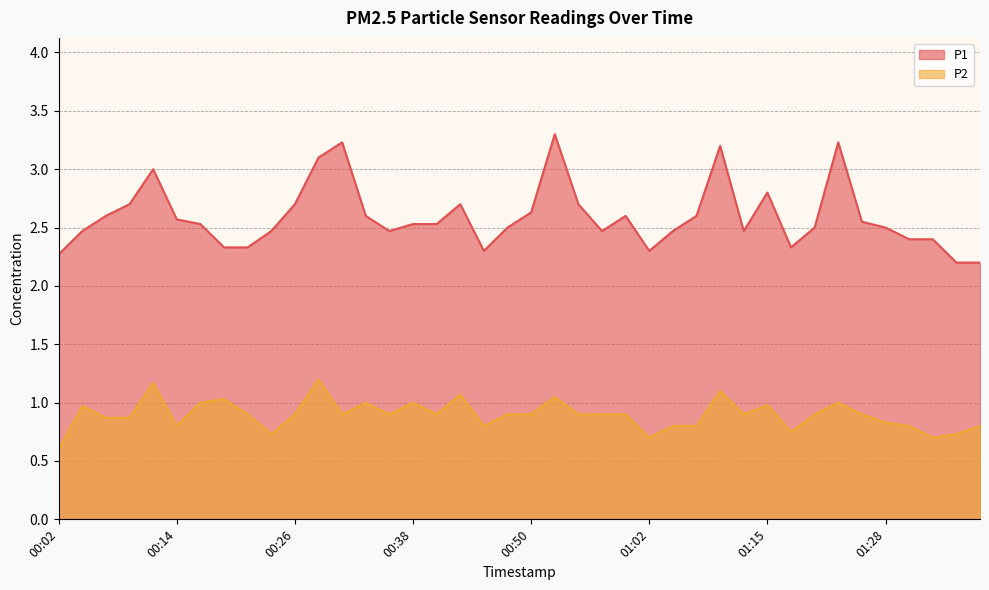

Reading left to right, list all the values displayed in this chart.

P1: 2.3	2.5	2.6	2.7	3.0	2.6	2.5	2.3	2.3	2.5	2.7	3.1	3.2	2.6	2.5	2.5	2.5	2.7	2.3	2.5	2.6	3.3	2.7	2.5	2.6	2.3	2.5	2.6	3.2	2.5	2.8	2.3	2.5	3.2	2.5	2.5	2.4	2.4	2.2	2.2
P2: 0.6	1.0	0.9	0.9	1.2	0.8	1.0	1.0	0.9	0.7	0.9	1.2	0.9	1.0	0.9	1.0	0.9	1.1	0.8	0.9	0.9	1.1	0.9	0.9	0.9	0.7	0.8	0.8	1.1	0.9	1.0	0.8	0.9	1.0	0.9	0.8	0.8	0.7	0.7	0.8